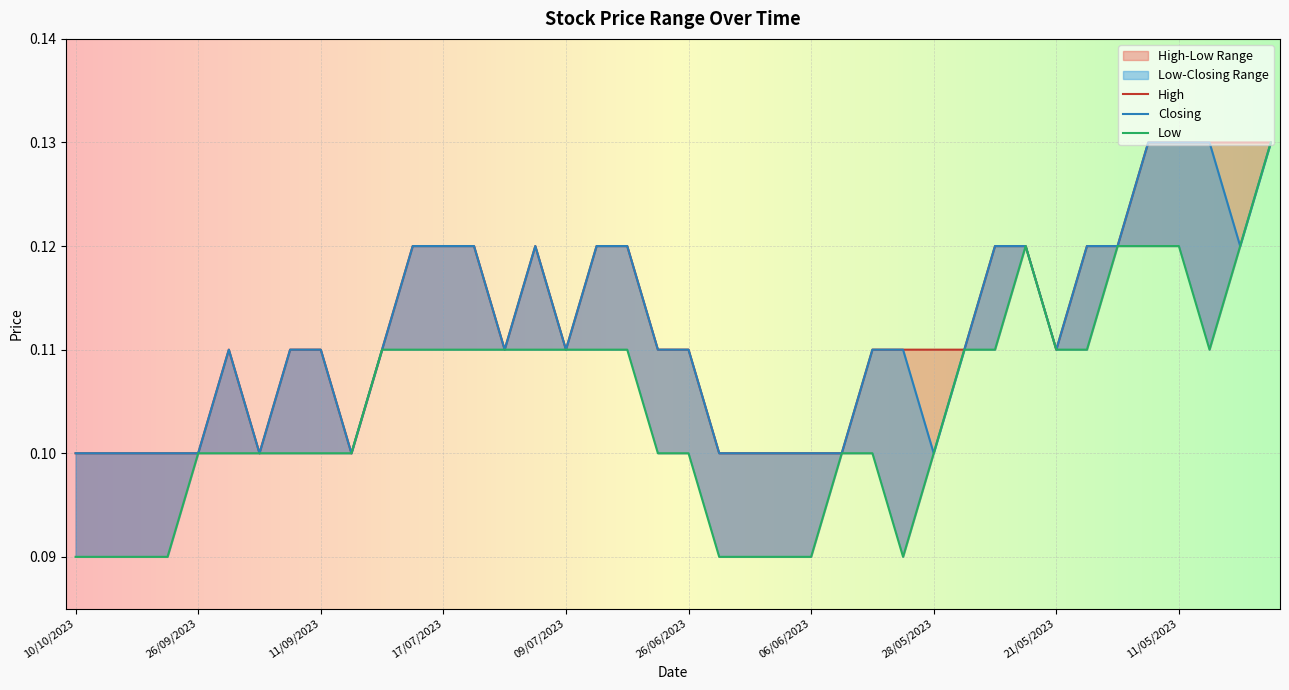

Which series changed the most between 11/09/2023 and 24/05/2023?

Low